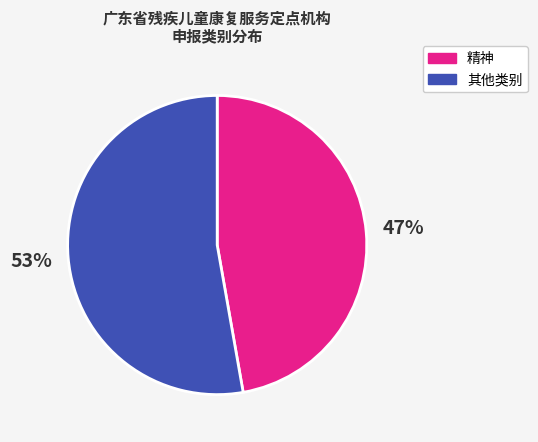

To the nearest percent, what is the average slice percentage?

50%